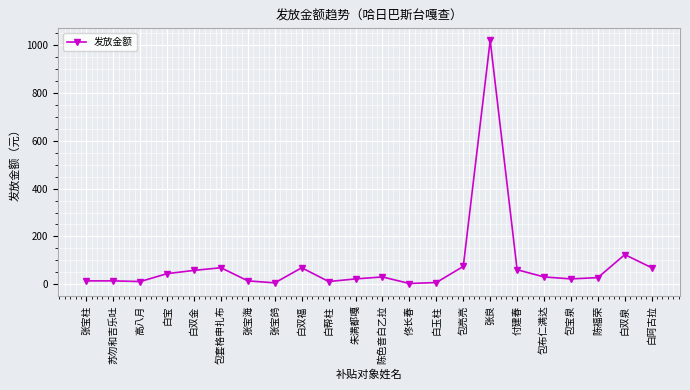

True or false: there are more than 0 points higher than both neighbors.

True